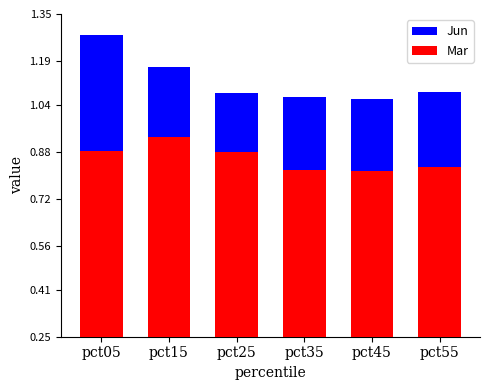

Between pct25 and pct55, which is larger?

pct55